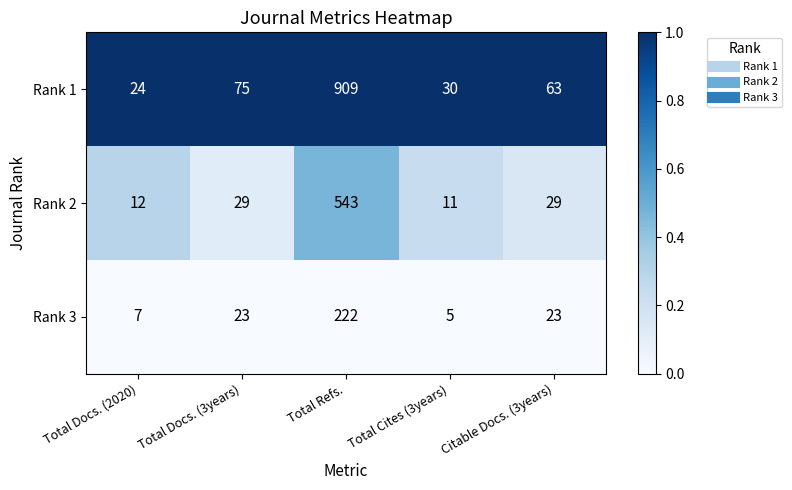

The value of Rank 2 at Total Cites (3years) is 7. True or false?

False